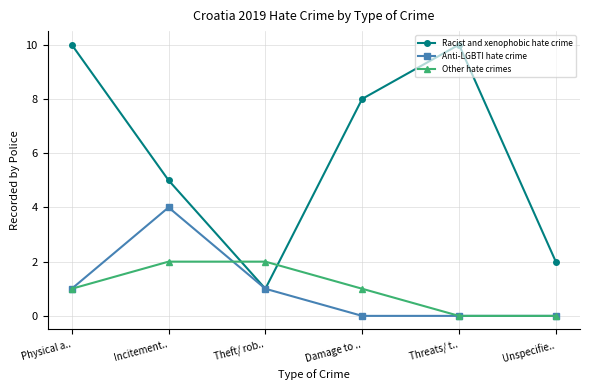

What is the difference between the second highest and second lowest values in the Anti-LGBTI hate crime series?

1